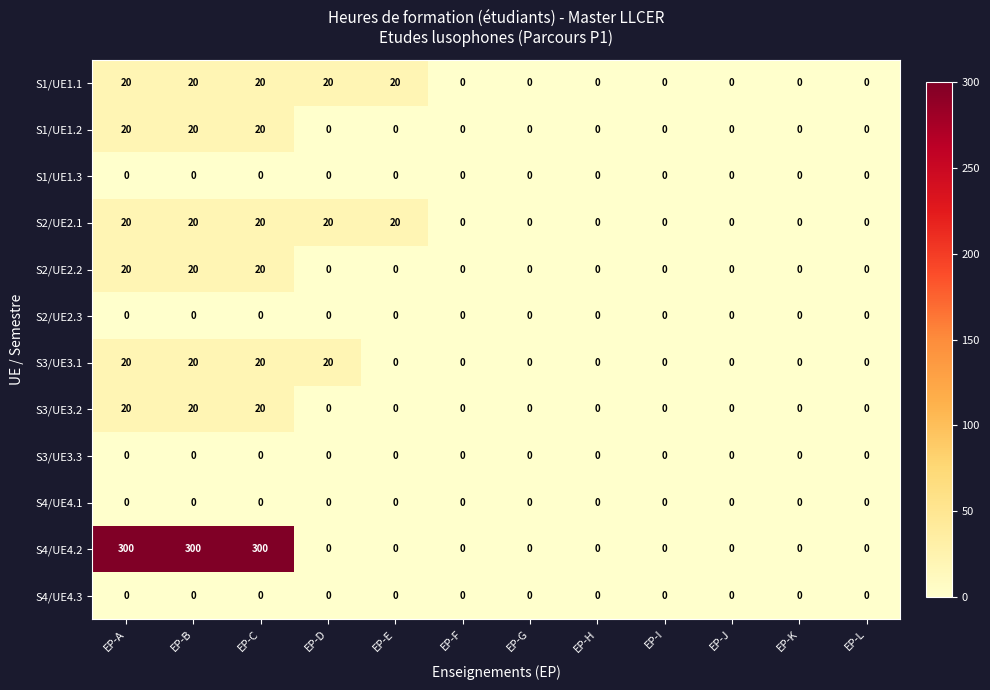

Which series has the largest range (max minus min)?

S4/UE4.2